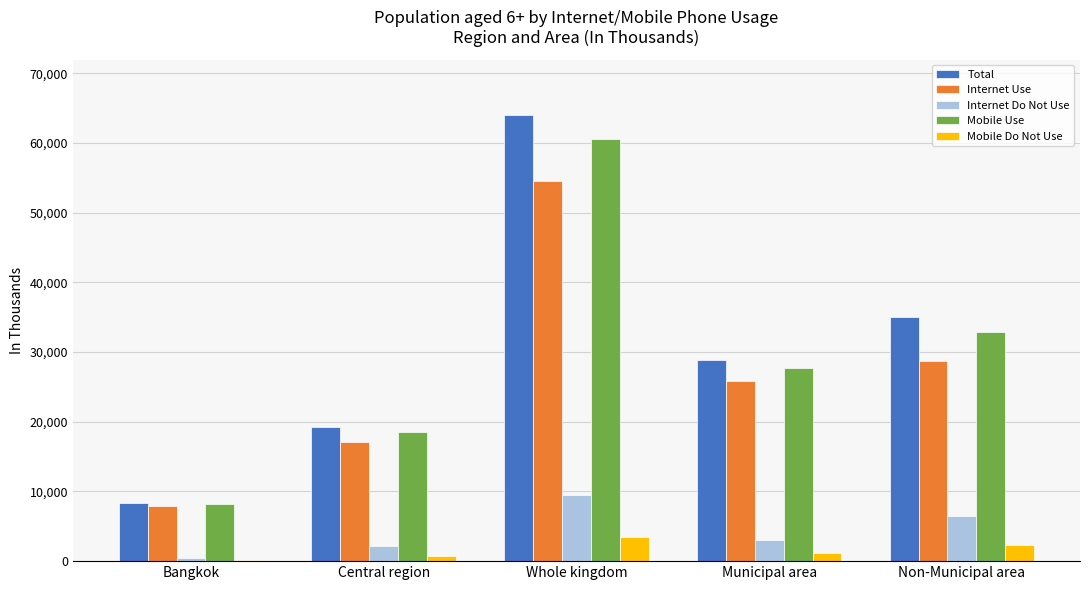

Which series changed the most between Bangkok and Central region?

Total